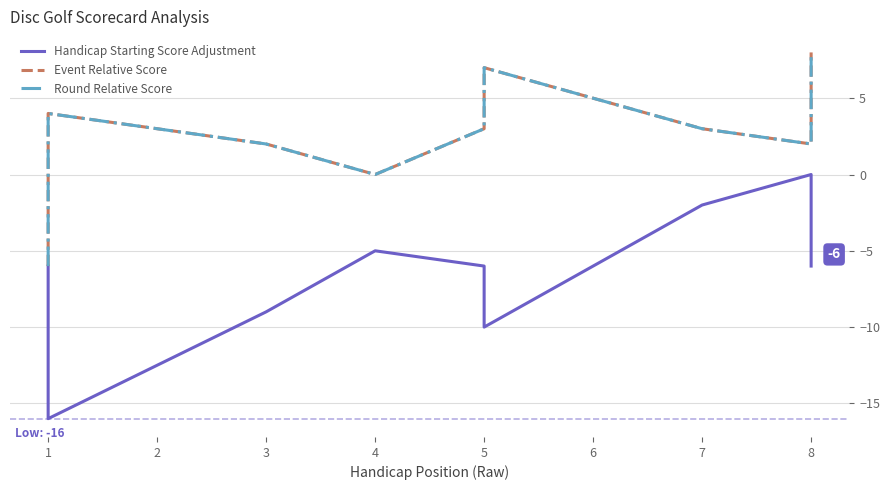

Rank the series at 4 from highest to lowest value.

Event Relative Score, Round Relative Score, Handicap Starting Score Adjustment